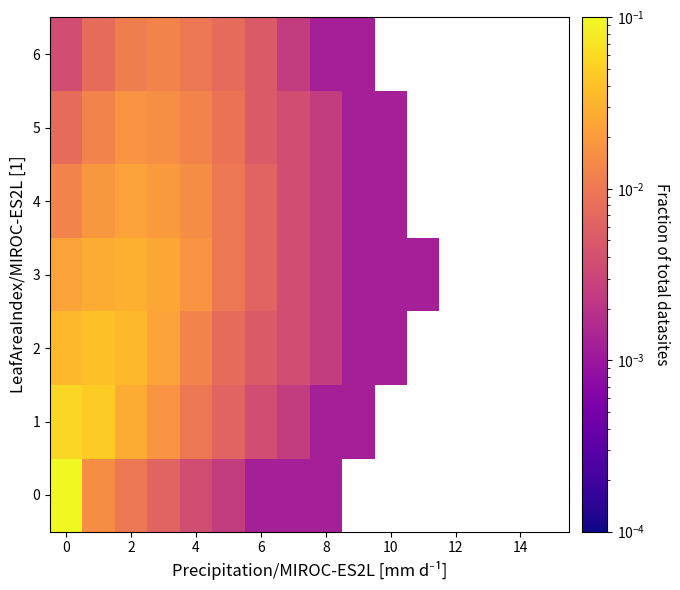

True or false: row_2 has a value of 0.0 at 12.

True